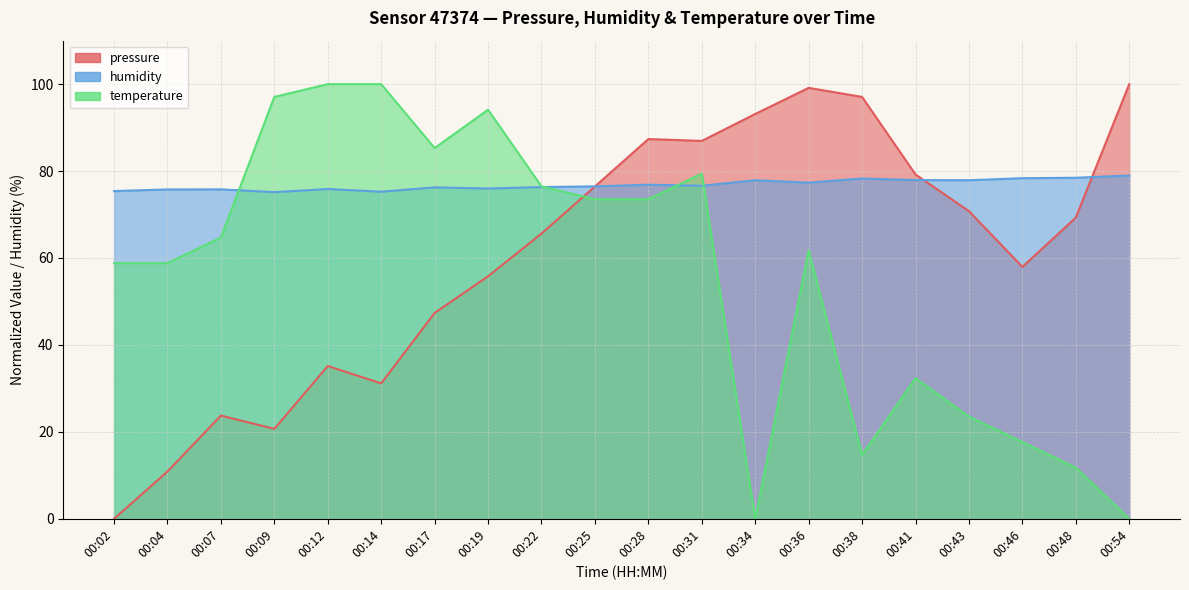

Which series has the largest total across all categories?

humidity